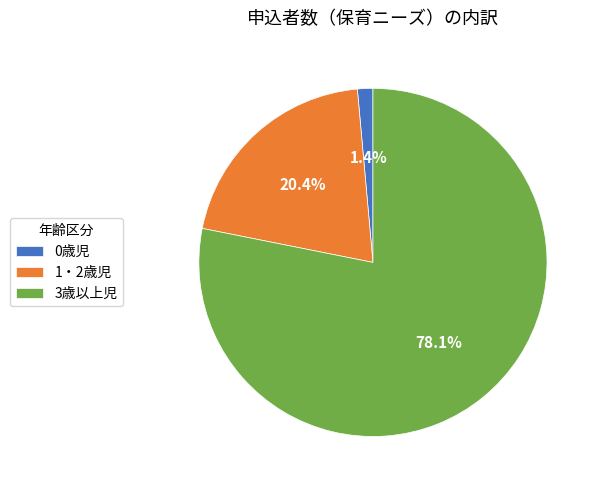

What is the majority slice?

3歳以上児